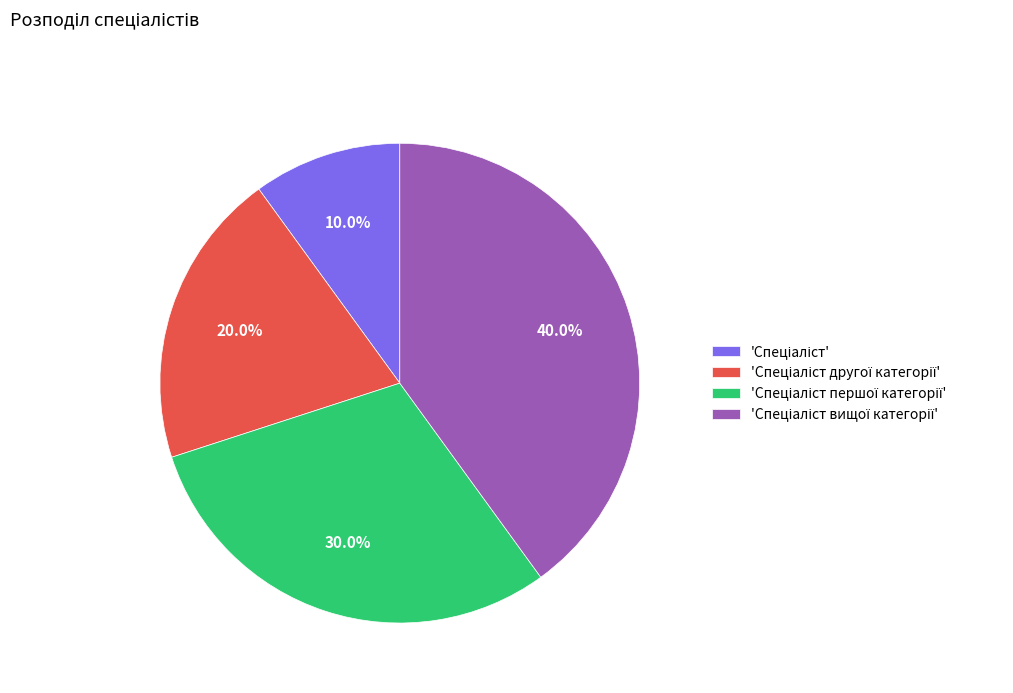

Is there any slice that represents more than half of the pie?

No